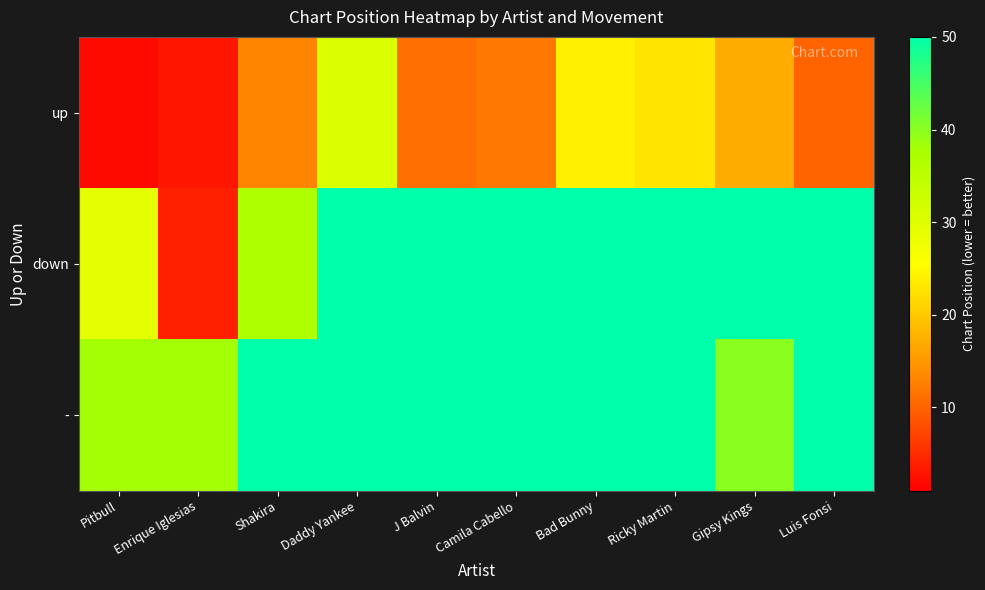

Between J Balvin and Pitbull, which is larger?

J Balvin